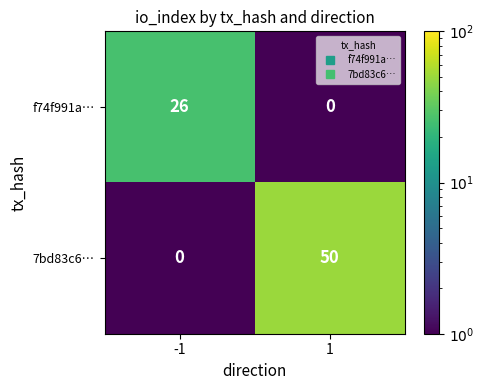

Is it true that f74f991a… equals 15 at 1?

False